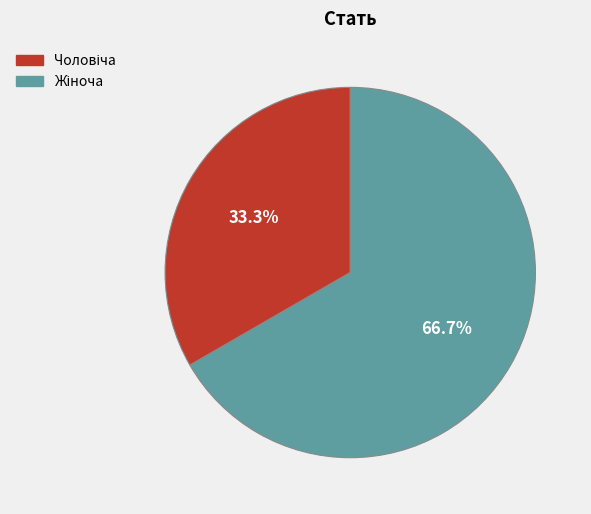

To the nearest percent, what is the average slice percentage?

50%